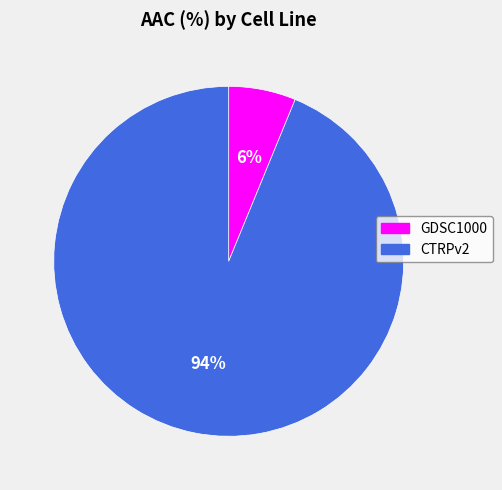

Count the number of slices in the pie.

2